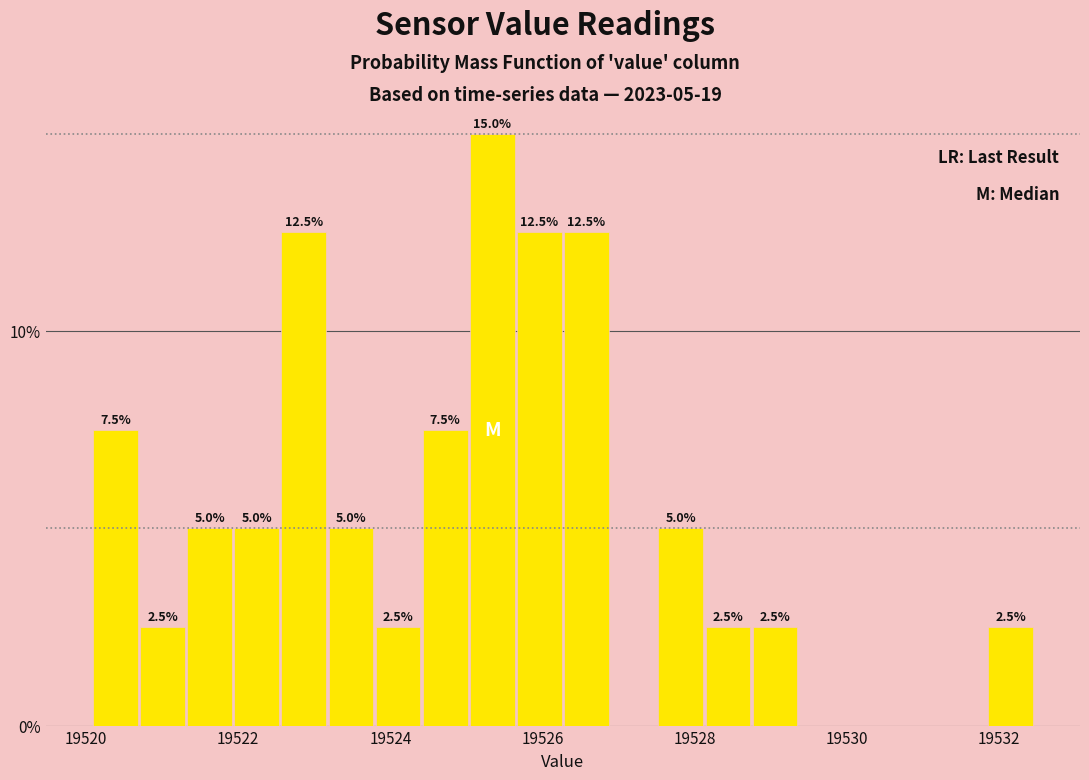

Around what value on the x-axis is the tallest bar? Give the approximate position of its centre, as read against the axis.

19525.4